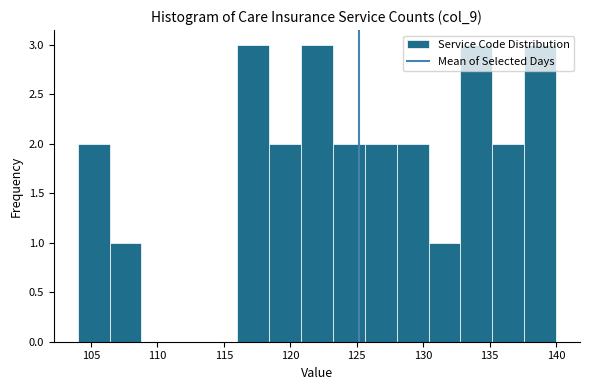

How tall is the bar that spans 118.4 to 120.8 on the x-axis? Neither the bar edges nor the heights are printed on the chart, so give them approximately, as read against the axes.

2